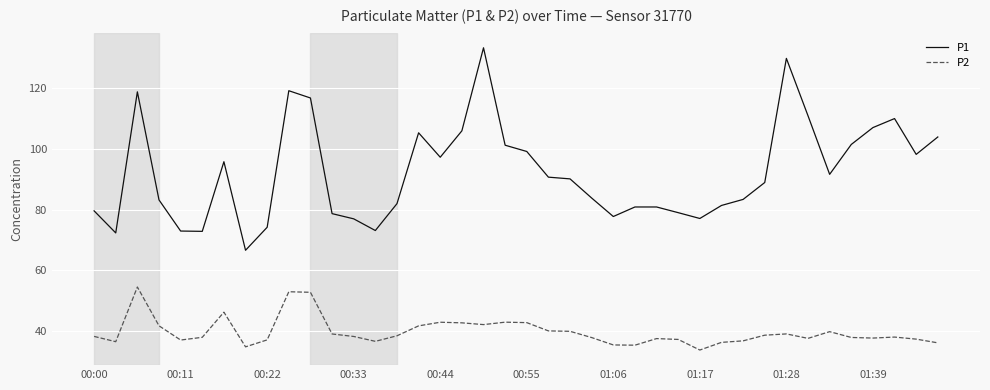

True or false: P2 has more than 1 interior local peaks.

True